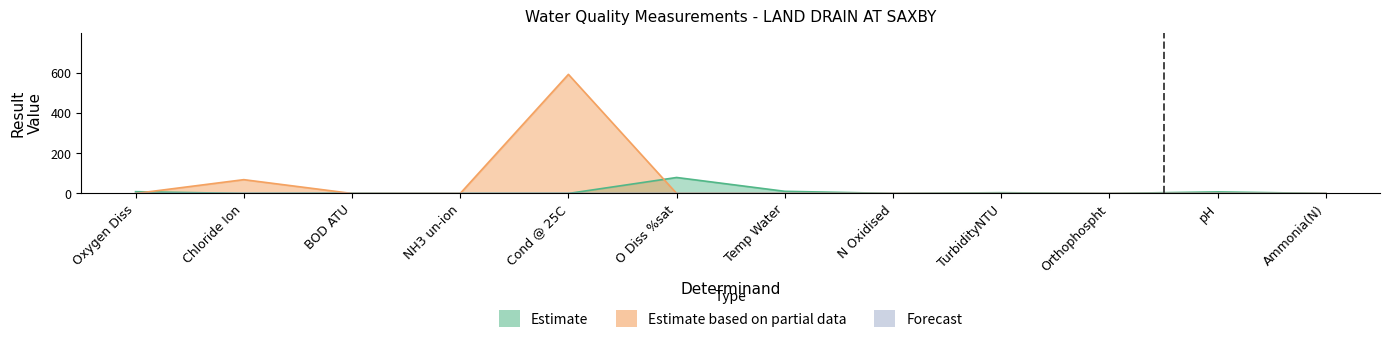

What is the greatest value displayed?

592.0